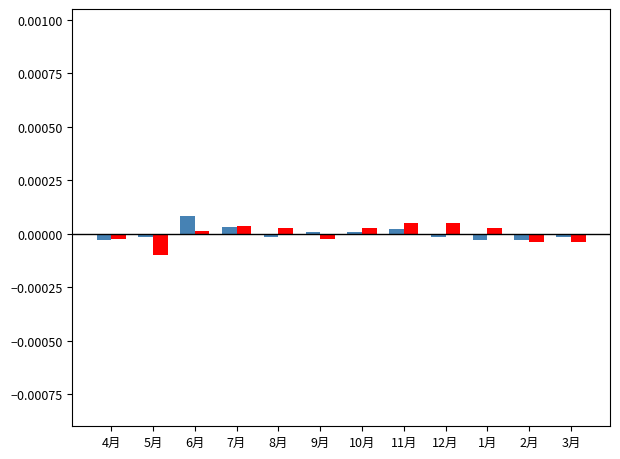

What is the label of the 9th bar from the right?

7月